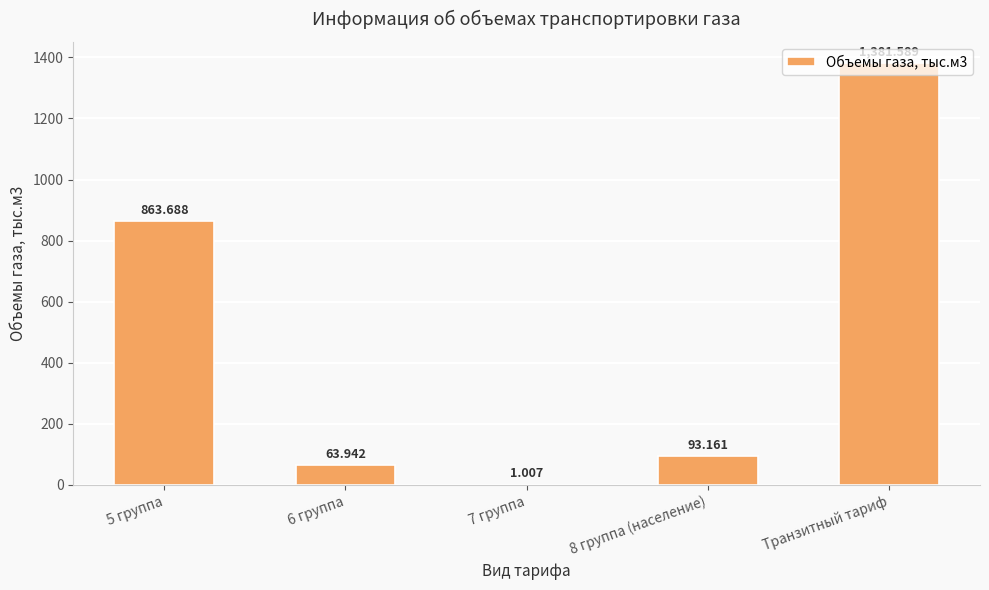

True or false: the data shows 863.7 at 5 группа.

True